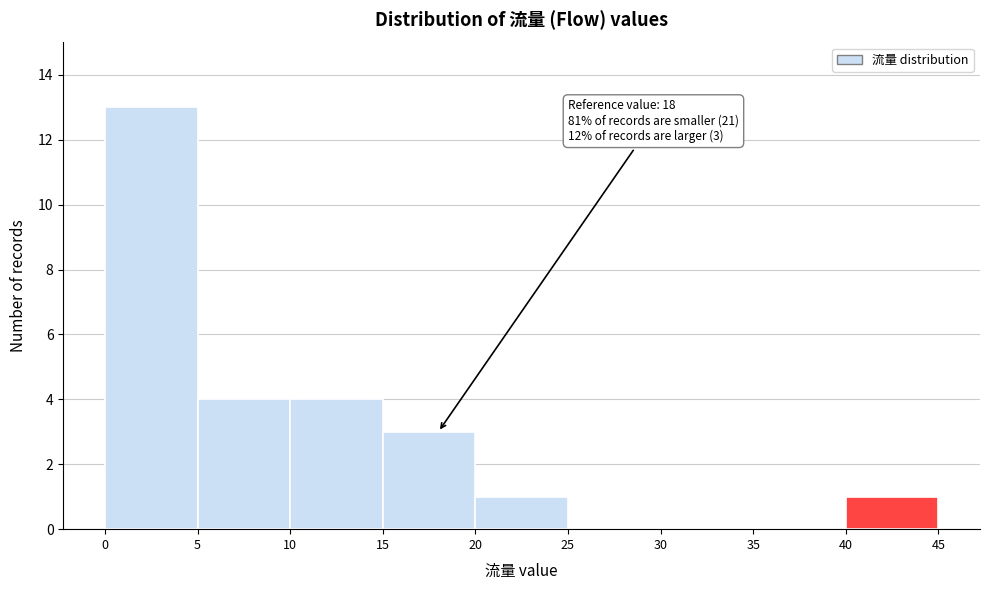

Which range on the x-axis has the tallest bar?

0 to 5